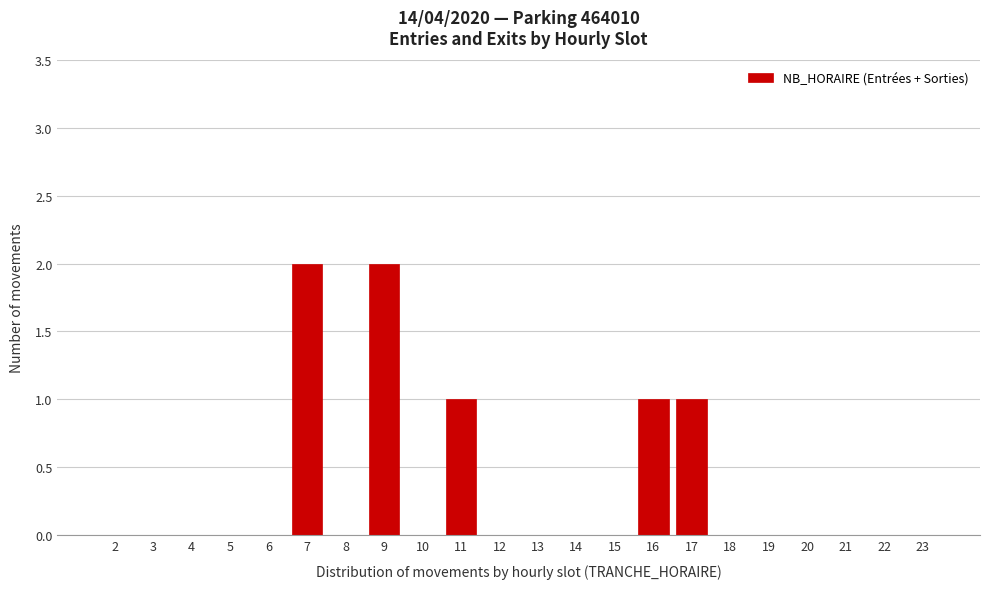

Reading left to right, transcribe all the data shown in this chart.

2=0	3=0	4=0	5=0	6=0	7=2	8=0	9=2	10=0	11=1	12=0	13=0	14=0	15=0	16=1	17=1	18=0	19=0	20=0	21=0	22=0	23=0